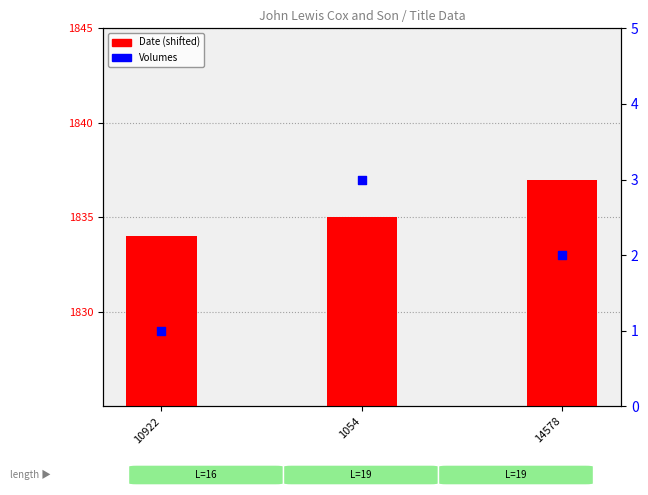

Which series has the widest spread of Y values?

Date (shifted)